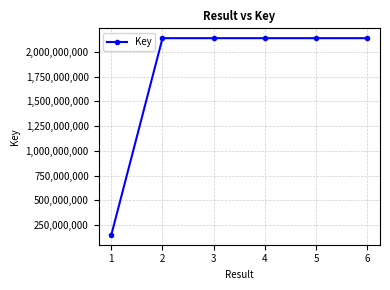

What is the value of the 6th point from the left?

2137696073